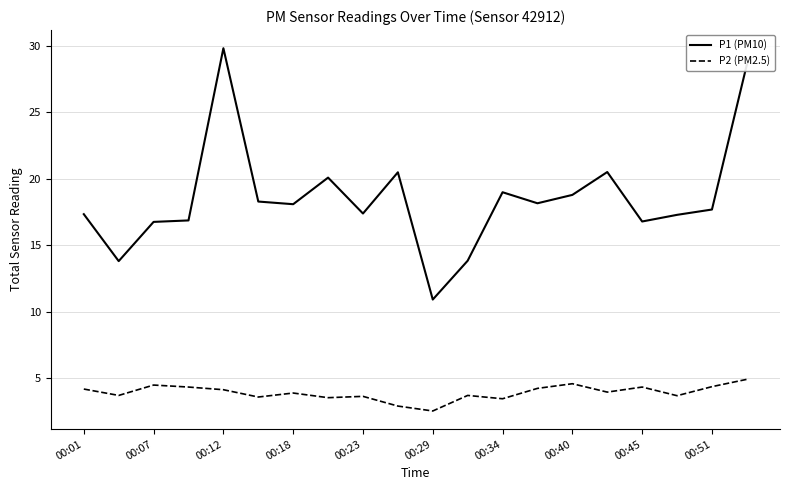

True or false: P2 (PM2.5) and P1 (PM10) intersect in this chart.

False